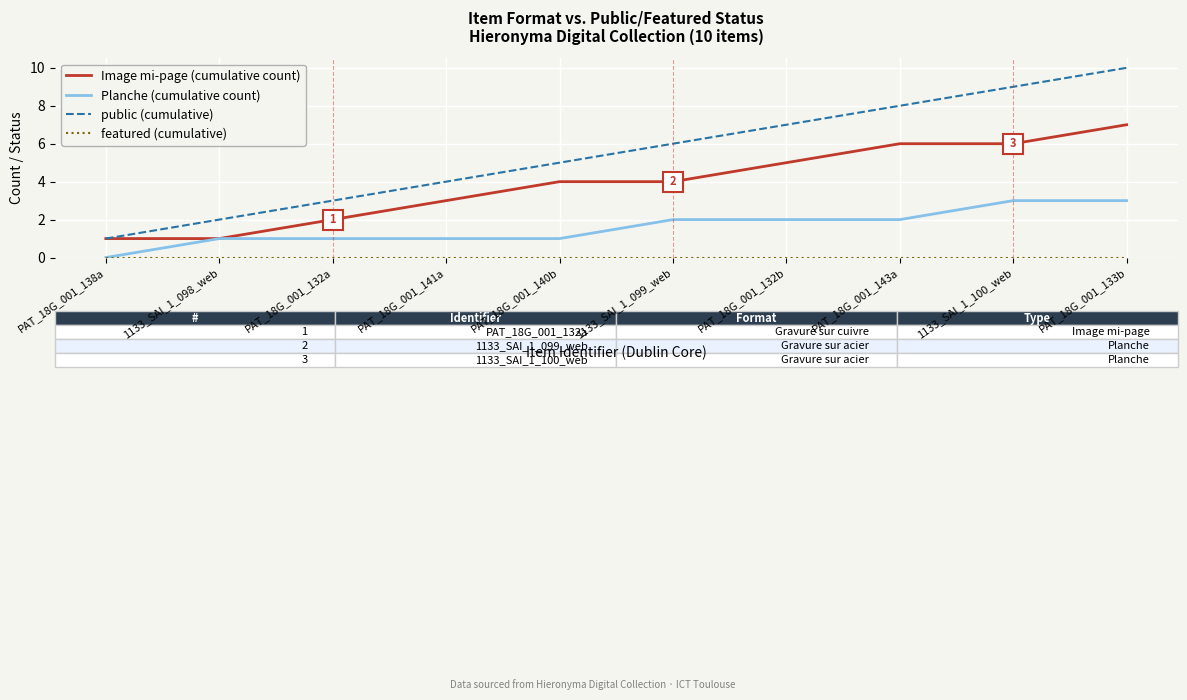

True or false: Image mi-page (cumulative count) has more than 2 points higher than both neighbors.

False